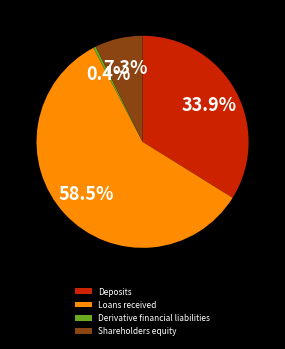

What is the largest slice in the pie chart?

Loans received